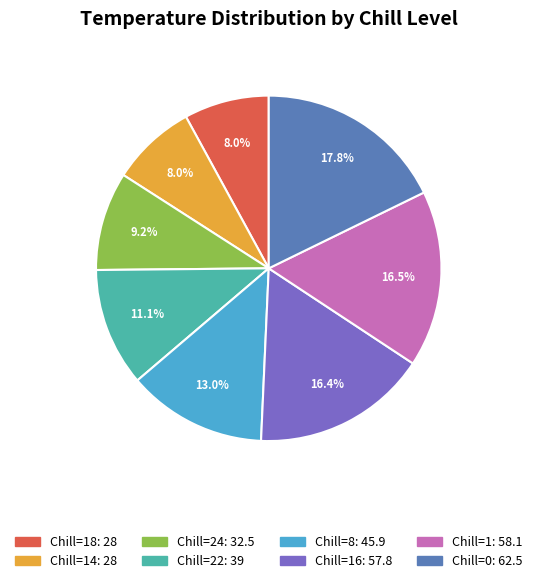

Does any single category account for the majority?

No